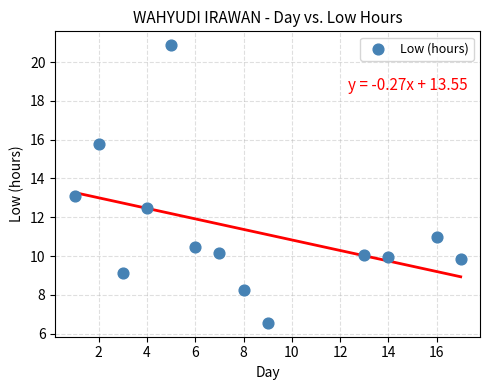

What is the range of Y values (max minus min)?

14.3